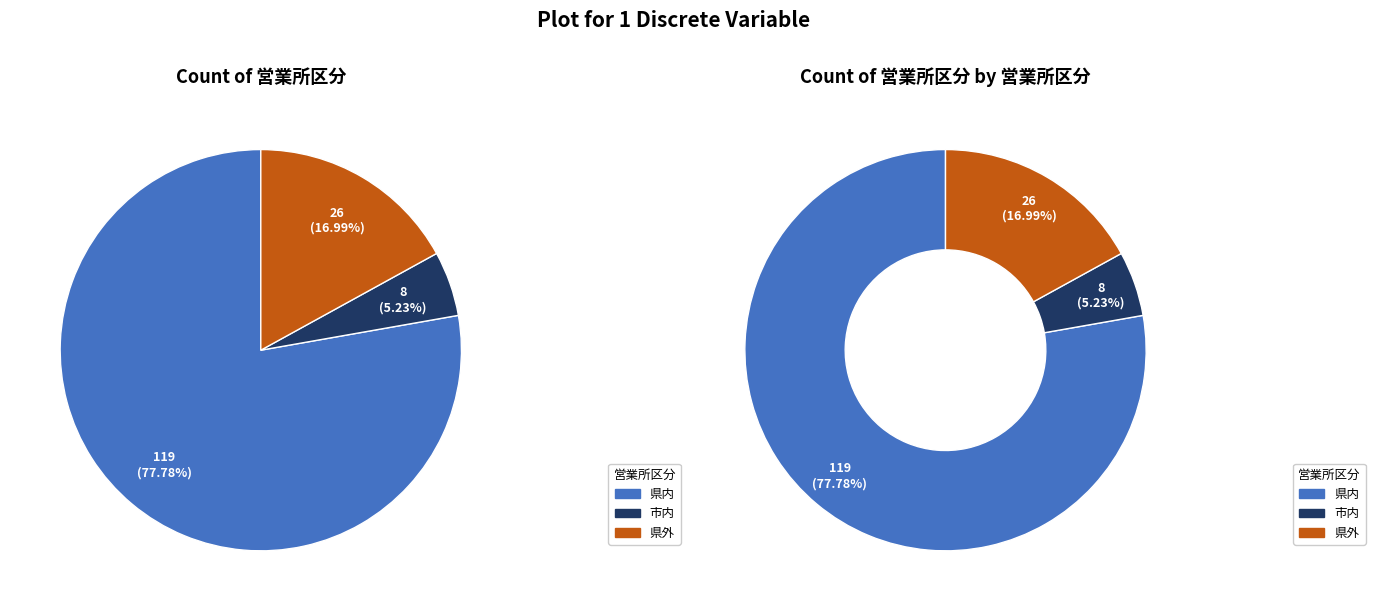

Which category has the smallest portion of the pie?

市内